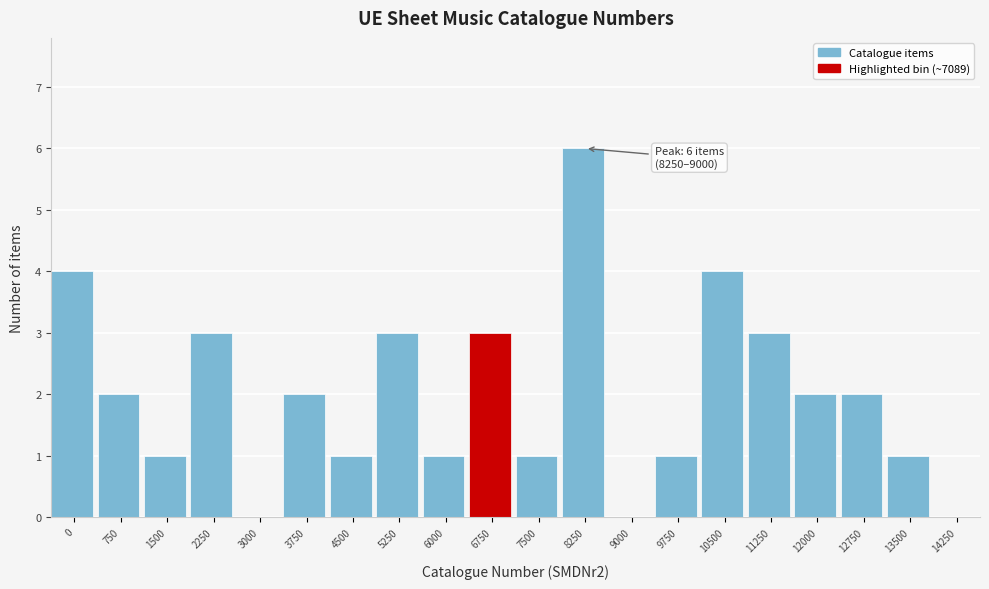

Reading left to right, what are all the values shown in this chart?

0=4	750=2	1500=1	2250=3	3000=0	3750=2	4500=1	5250=3	6000=1	6750=3	7500=1	8250=6	9000=0	9750=1	10500=4	11250=3	12000=2	12750=2	13500=1	14250=0